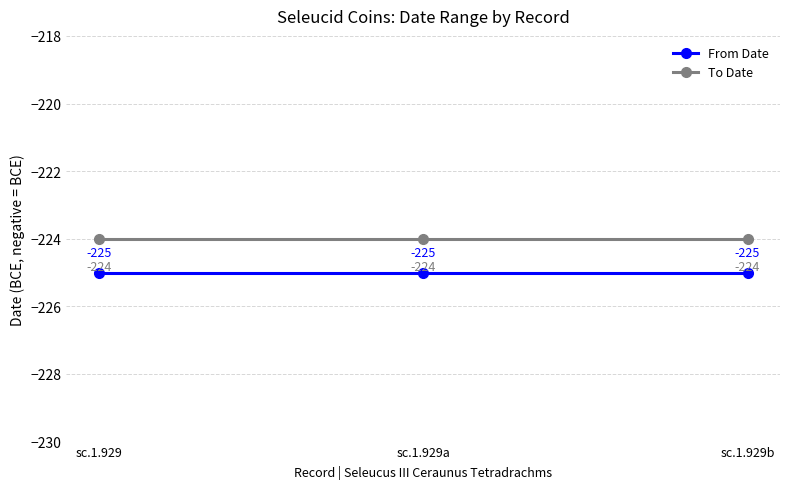

What position from the left is sc.1.929?

1